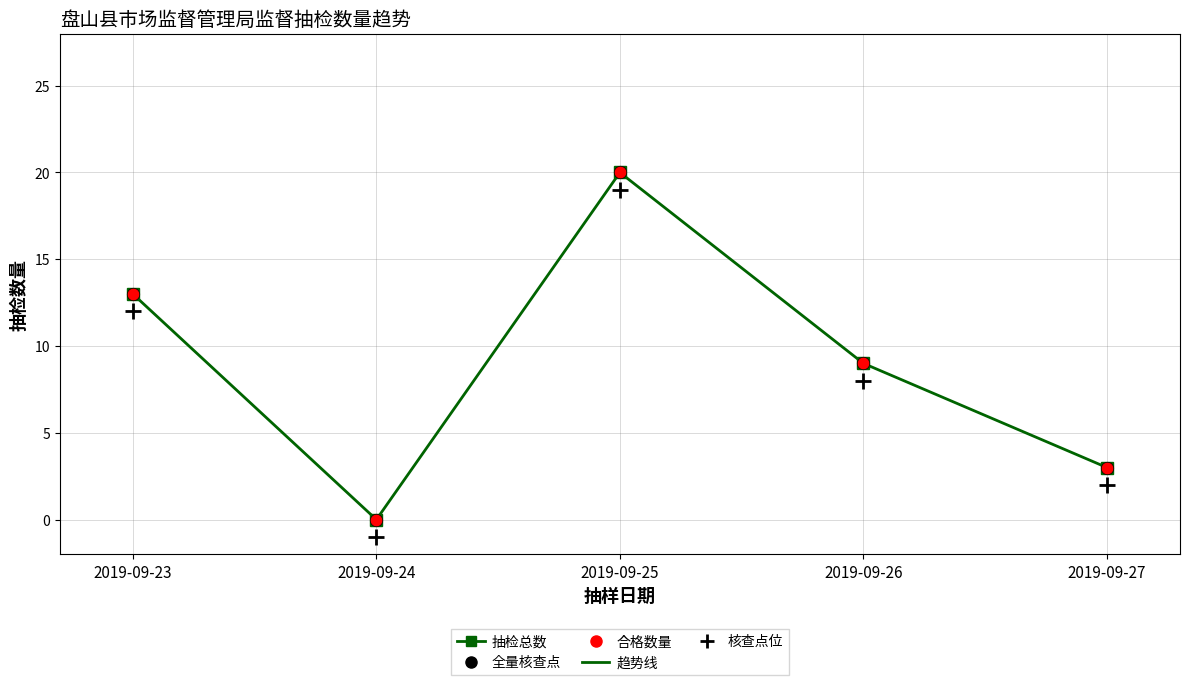

What is the total value across all series at 2019-09-24?

-1